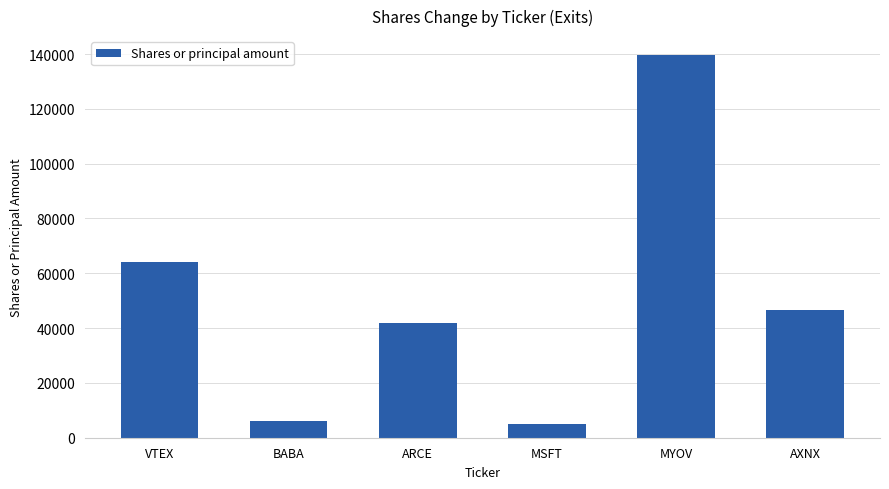

Is it true that the value at ARCE is 10033?

False